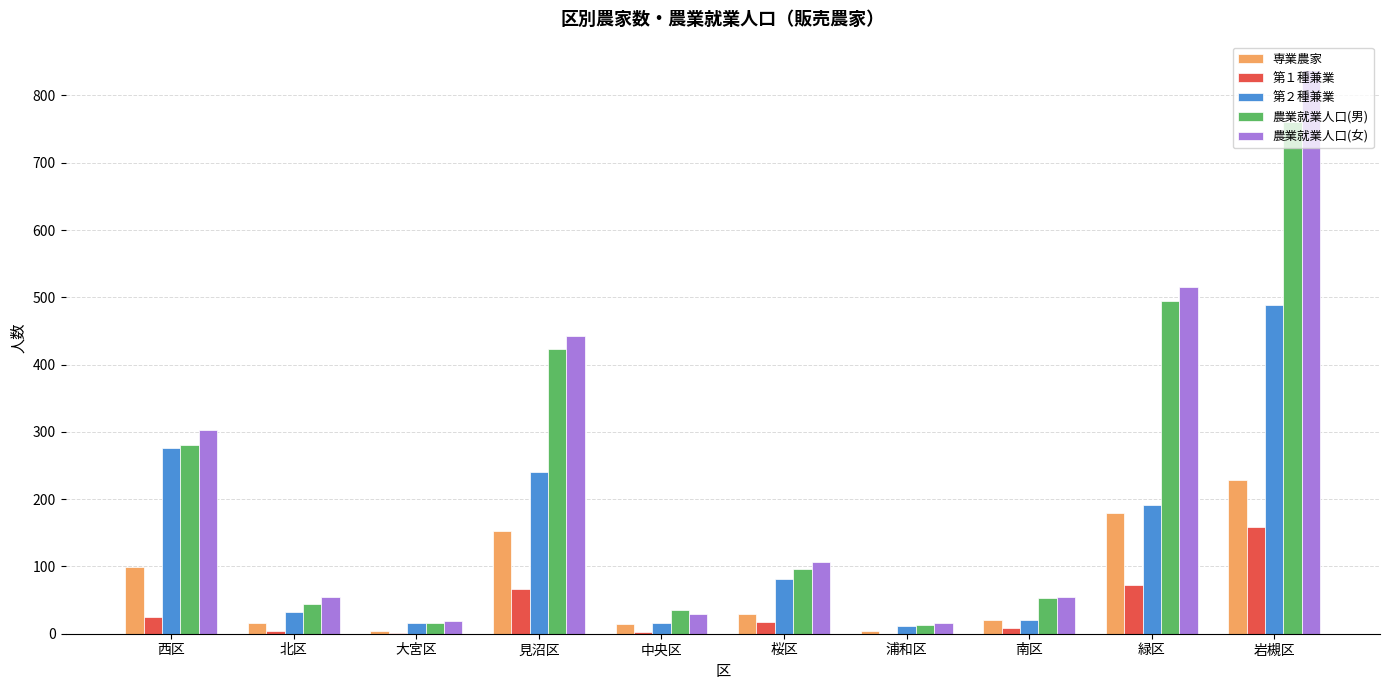

Between 緑区 and 岩槻区, which series saw the biggest shift?

農業就業人口(女)